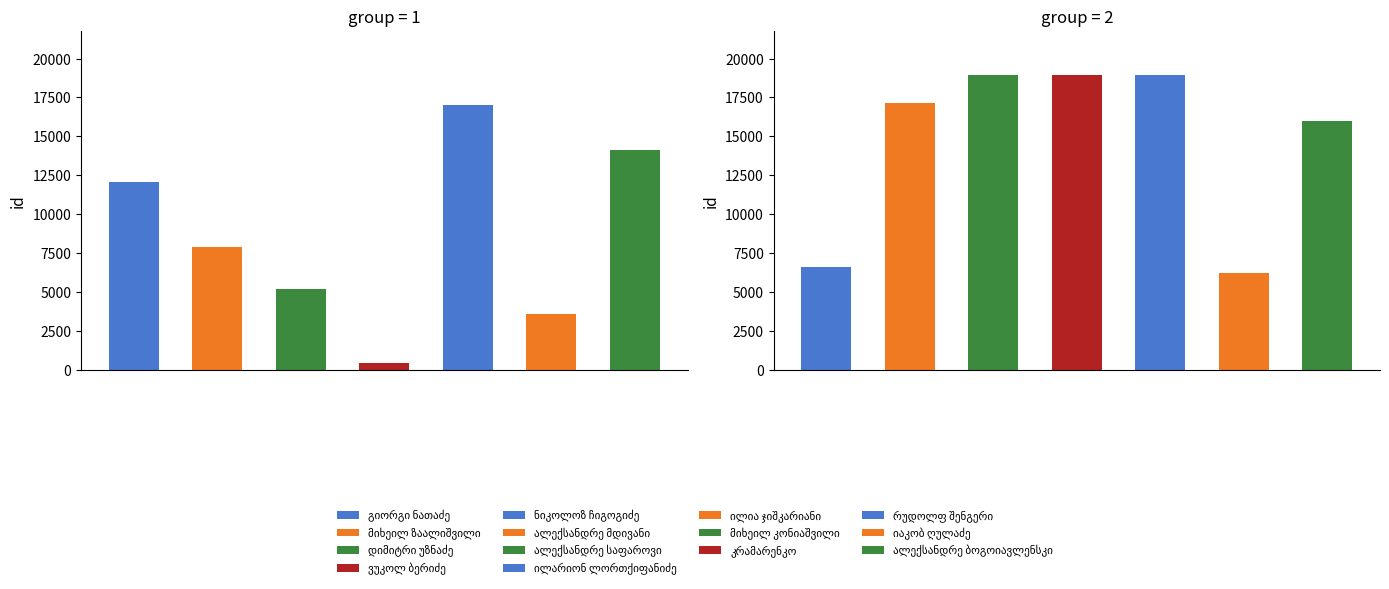

How many categories are shown in the chart?

14